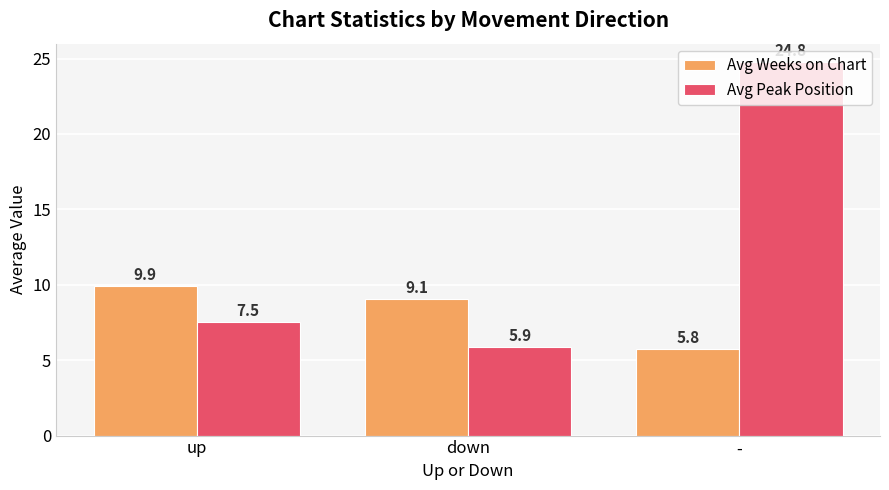

Which series has the largest range (max minus min)?

Avg Peak Position